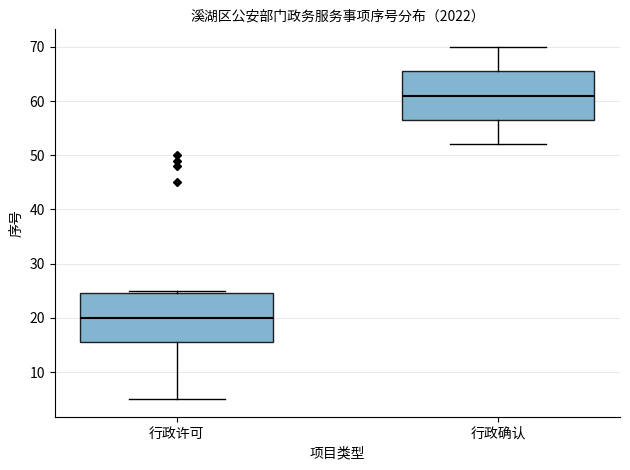

Reading left to right, transcribe this box plot: for each box, give where its median line is, the range the box spans, and where its two whiskers end, as read against the y-axis. The values are not printed on the chart, so give them approximately, as read against the axis.

行政许可: median 20, box 16 to 25, whiskers 5 to 25 (just above the box's upper edge)
行政确认: median 61, box 57 to 66, whiskers 52 to 70